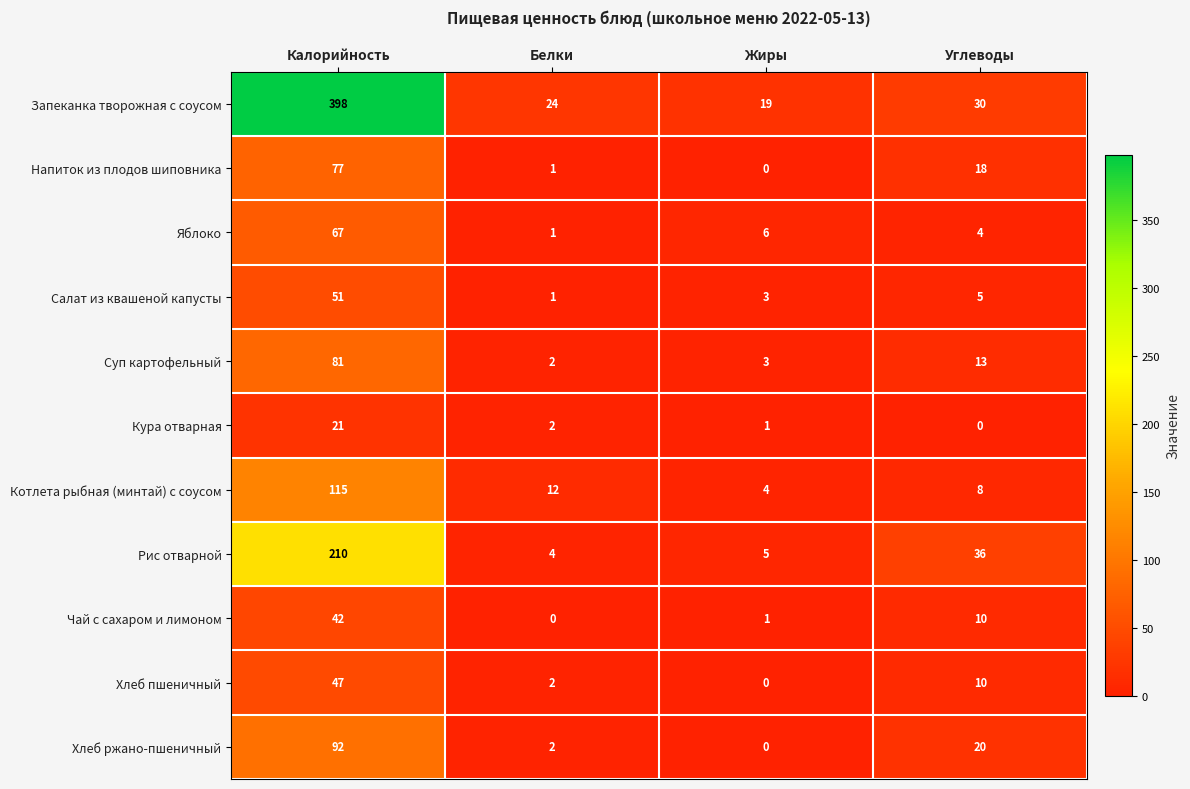

Which series has the widest spread of values?

Запеканка творожная с соусом